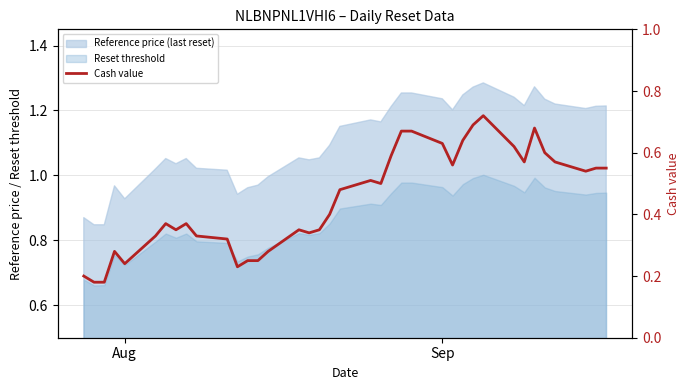

Reading left to right, extract all data points from this chart.

0.2	0.2	0.2	0.3	0.2	0.3	0.4	0.3	0.4	0.3	0.3	0.2	0.2	0.2	0.3	0.3	0.3	0.3	0.4	0.5	0.5	0.5	0.6	0.7	0.7	0.6	0.6	0.6	0.7	0.7	0.6	0.6	0.7	0.6	0.6	0.5	0.6	0.6